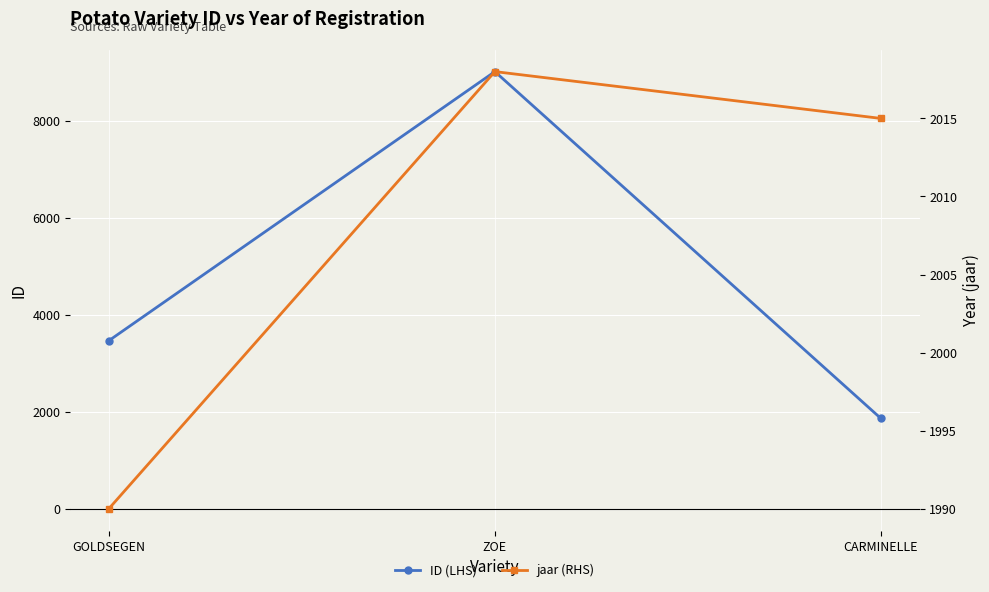

Rank the series by their maximum value, from lowest to highest.

jaar (RHS), ID (LHS)